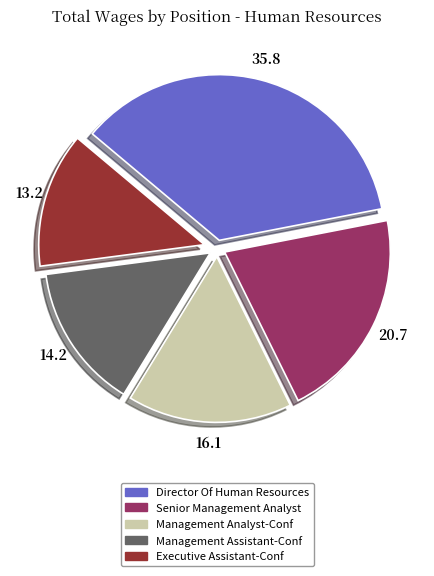

Rank the categories by value from lowest to highest.

Executive Assistant-Conf, Management Assistant-Conf, Management Analyst-Conf, Senior Management Analyst, Director Of Human Resources